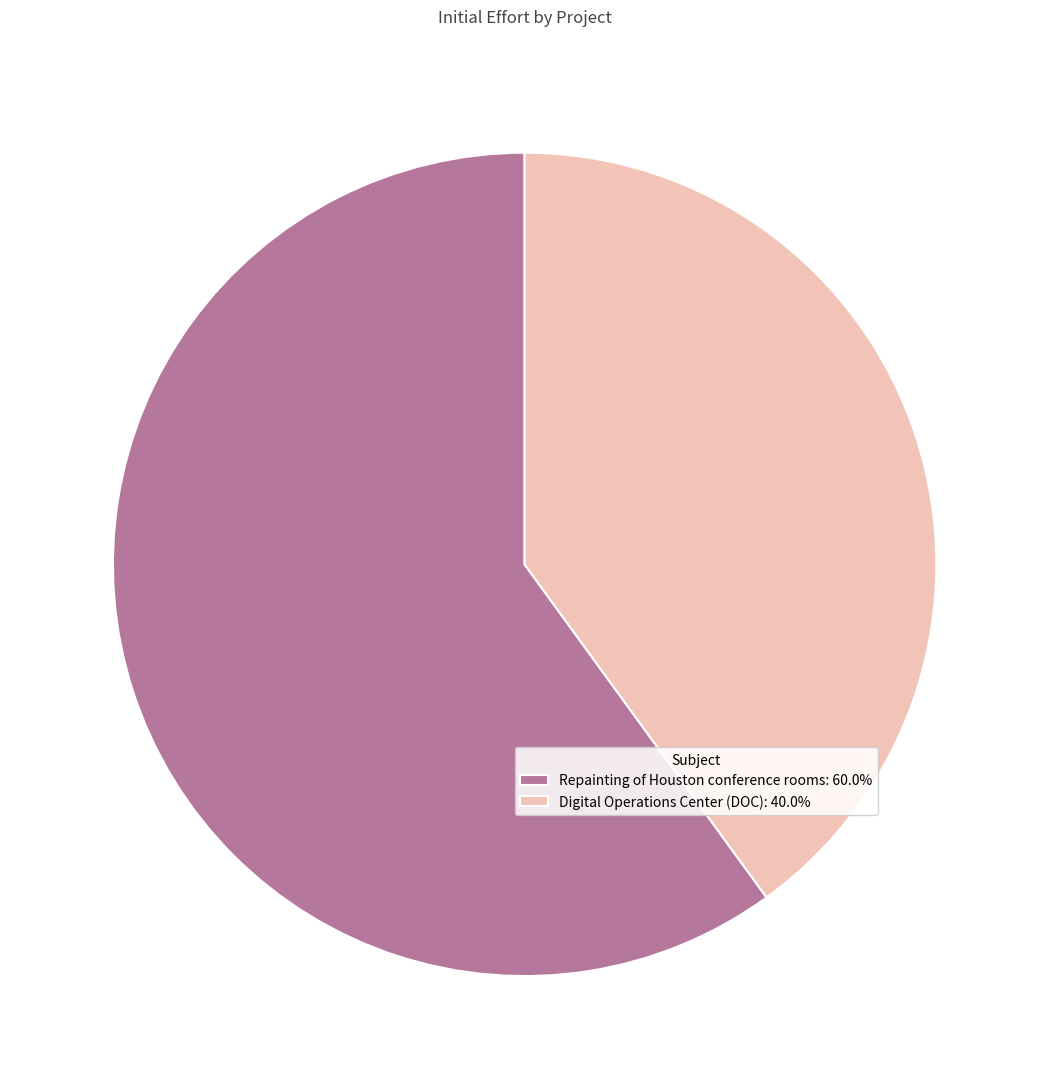

Is it true that Repainting of Houston conference rooms is 66% of the pie?

False